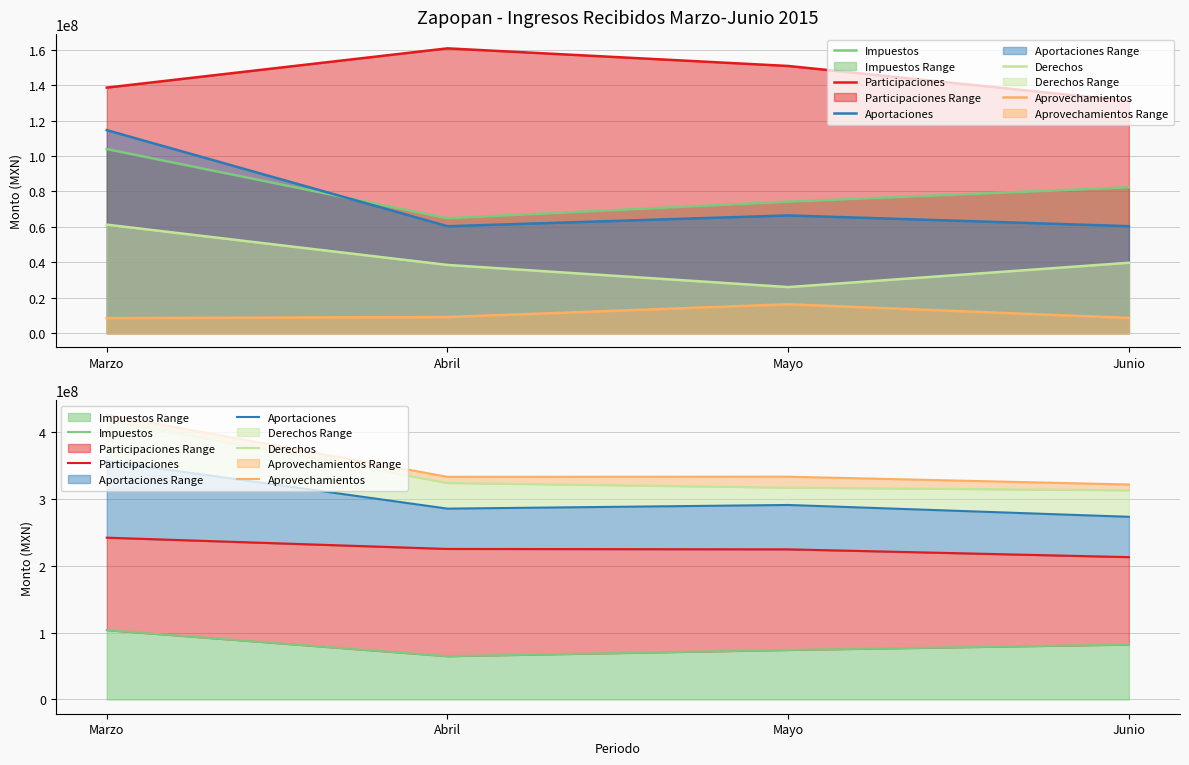

Where is Impuestos nearest to the value 84377783?

Junio